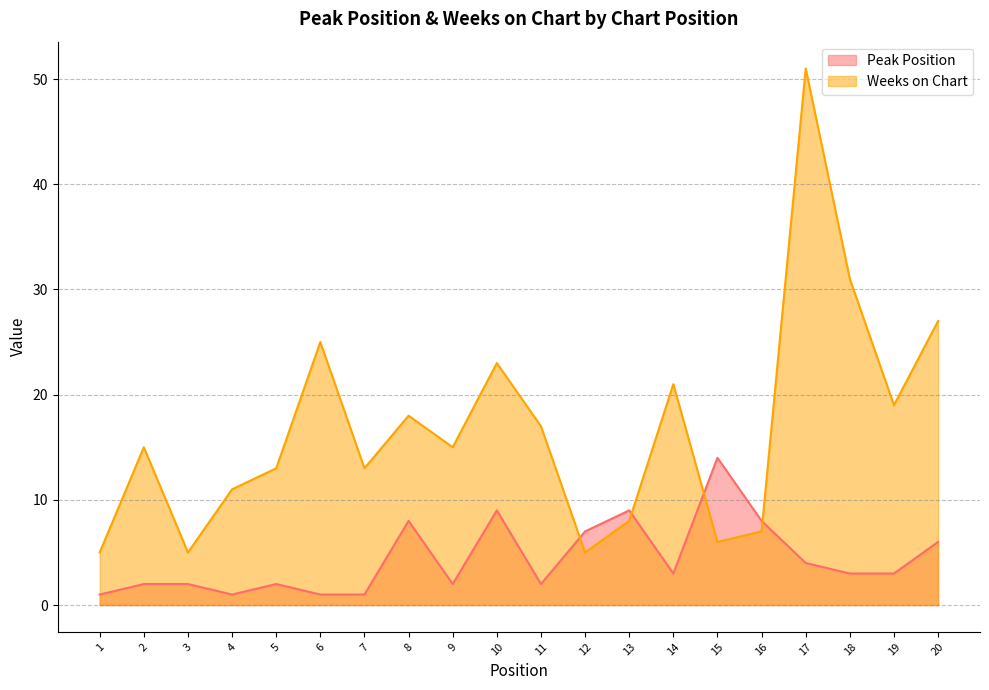

Reading left to right, extract all data points from this chart.

Peak Position: 1	2	2	1	2	1	1	8	2	9	2	7	9	3	14	8	4	3	3	6
Weeks on Chart: 5	15	5	11	13	25	13	18	15	23	17	5	8	21	6	7	51	31	19	27